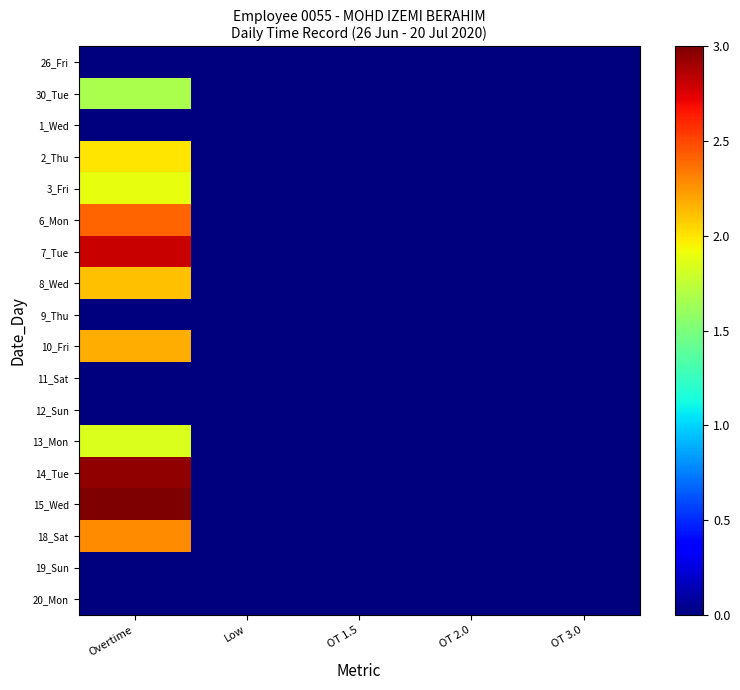

Reading left to right, what are all the values shown in this chart?

26_Fri: Overtime=0.0	Low=0.0	OT 1.5=0.0	OT 2.0=0.0	OT 3.0=0.0
30_Tue: Overtime=1.7	Low=0.0	OT 1.5=0.0	OT 2.0=0.0	OT 3.0=0.0
1_Wed: Overtime=0.0	Low=0.0	OT 1.5=0.0	OT 2.0=0.0	OT 3.0=0.0
2_Thu: Overtime=2.0	Low=0.0	OT 1.5=0.0	OT 2.0=0.0	OT 3.0=0.0
3_Fri: Overtime=1.9	Low=0.0	OT 1.5=0.0	OT 2.0=0.0	OT 3.0=0.0
6_Mon: Overtime=2.4	Low=0.0	OT 1.5=0.0	OT 2.0=0.0	OT 3.0=0.0
7_Tue: Overtime=2.8	Low=0.0	OT 1.5=0.0	OT 2.0=0.0	OT 3.0=0.0
8_Wed: Overtime=2.1	Low=0.0	OT 1.5=0.0	OT 2.0=0.0	OT 3.0=0.0
9_Thu: Overtime=0.0	Low=0.0	OT 1.5=0.0	OT 2.0=0.0	OT 3.0=0.0
10_Fri: Overtime=2.2	Low=0.0	OT 1.5=0.0	OT 2.0=0.0	OT 3.0=0.0
11_Sat: Overtime=0.0	Low=0.0	OT 1.5=0.0	OT 2.0=0.0	OT 3.0=0.0
12_Sun: Overtime=0.0	Low=0.0	OT 1.5=0.0	OT 2.0=0.0	OT 3.0=0.0
13_Mon: Overtime=1.8	Low=0.0	OT 1.5=0.0	OT 2.0=0.0	OT 3.0=0.0
14_Tue: Overtime=2.9	Low=0.0	OT 1.5=0.0	OT 2.0=0.0	OT 3.0=0.0
15_Wed: Overtime=3.0	Low=0.0	OT 1.5=0.0	OT 2.0=0.0	OT 3.0=0.0
18_Sat: Overtime=2.3	Low=0.0	OT 1.5=0.0	OT 2.0=0.0	OT 3.0=0.0
19_Sun: Overtime=0.0	Low=0.0	OT 1.5=0.0	OT 2.0=0.0	OT 3.0=0.0
20_Mon: Overtime=0.0	Low=0.0	OT 1.5=0.0	OT 2.0=0.0	OT 3.0=0.0